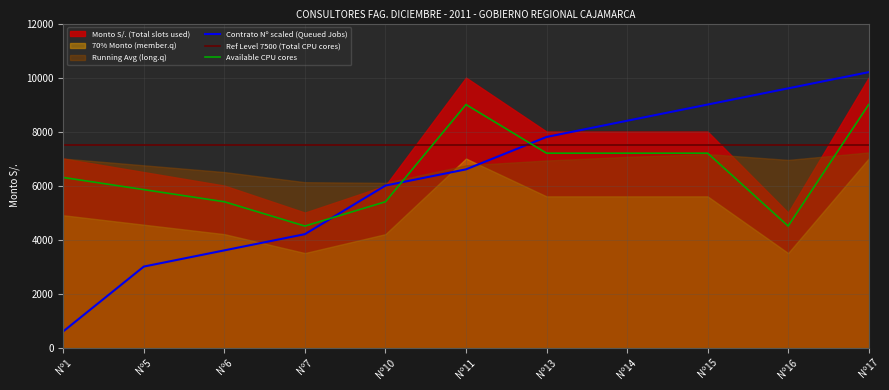

Where is the first local maximum for Available CPU cores?

Nº11